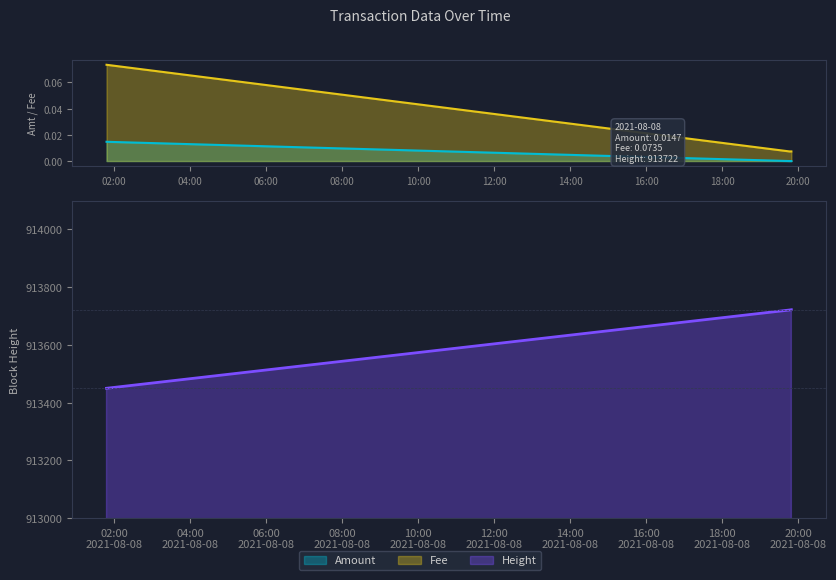

Which series has the largest total across all categories?

Height